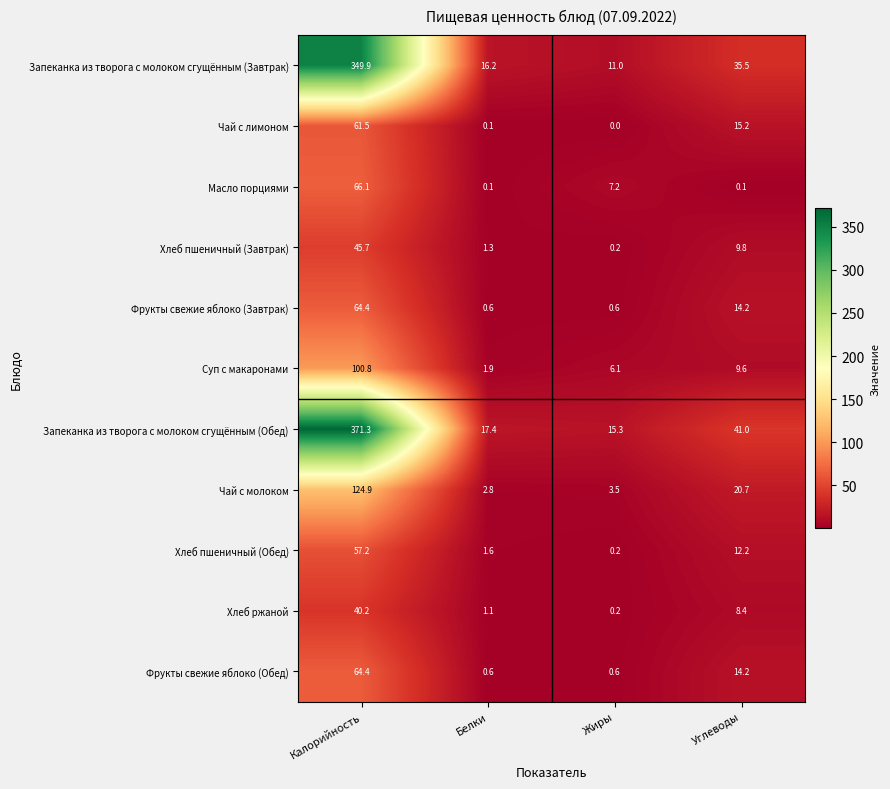

Is the value of Хлеб ржаной at Жиры greater than the value of Чай с молоком at Калорийность?

No